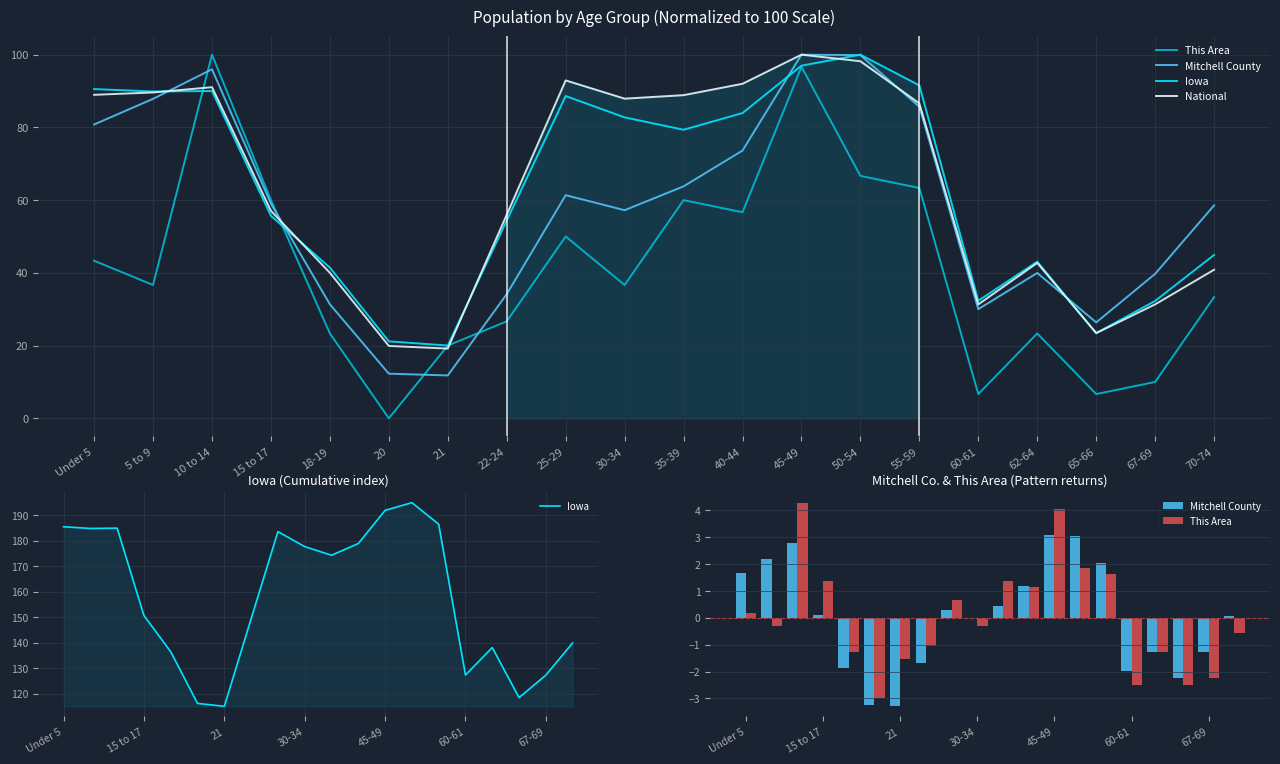

Is it true that National equals 123.3 at 25-29?

False